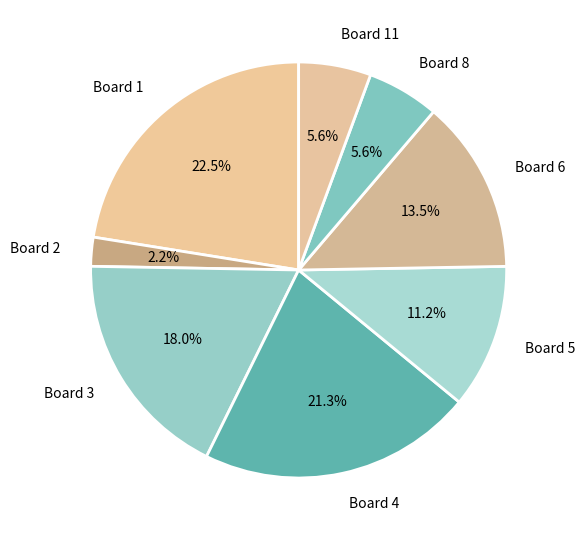

Is the sum of Board 3 and Board 1 greater than half?

No